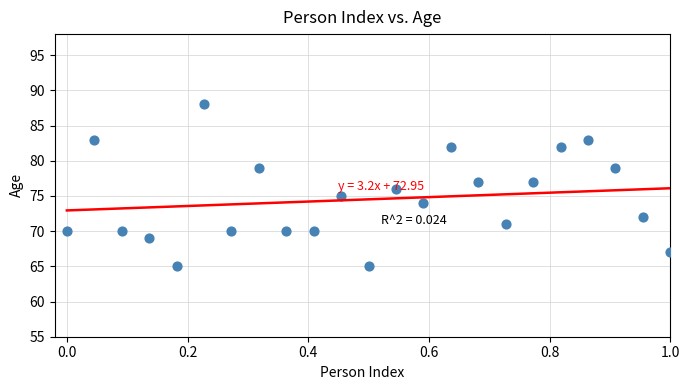

What is the range of Y values (max minus min)?

23